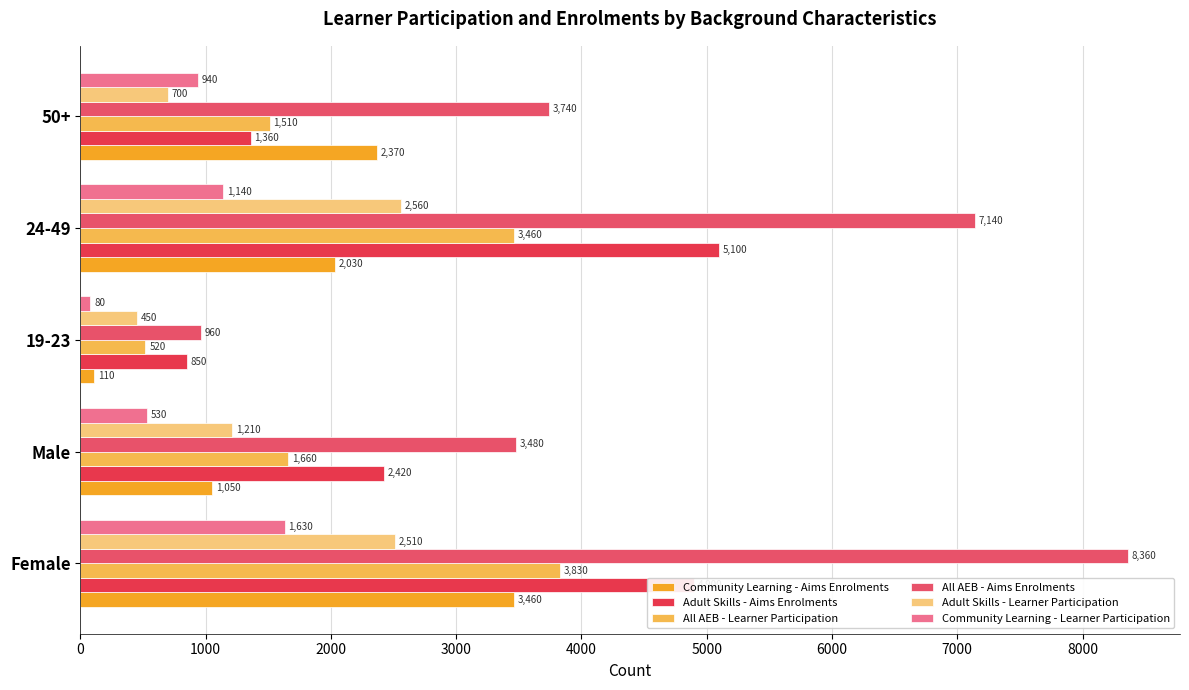

How many data points does each series have?

5